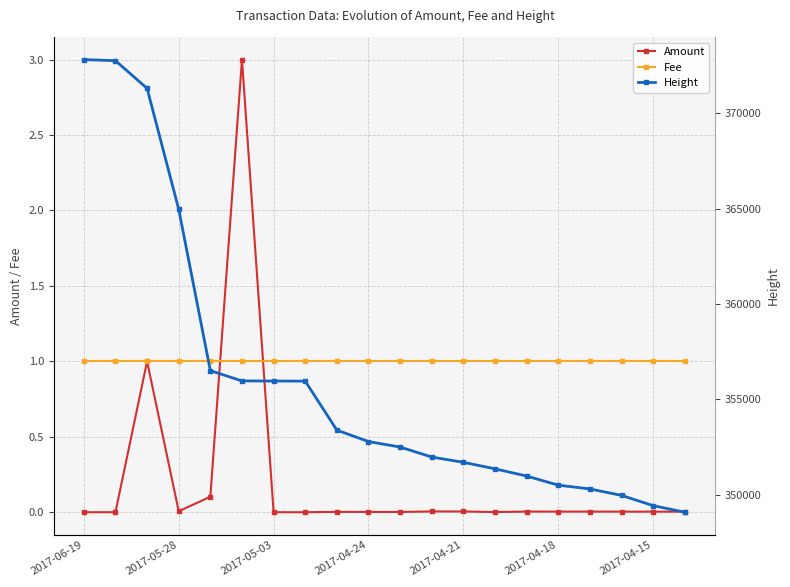

Which has a higher value, 10 or 13?

10